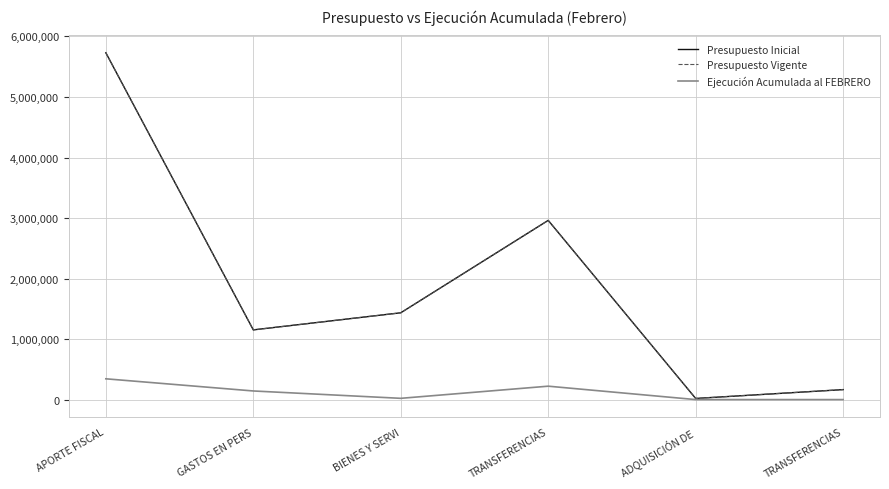

Rank the series by their maximum value, from highest to lowest.

Presupuesto Inicial, Presupuesto Vigente, Ejecución Acumulada al FEBRERO